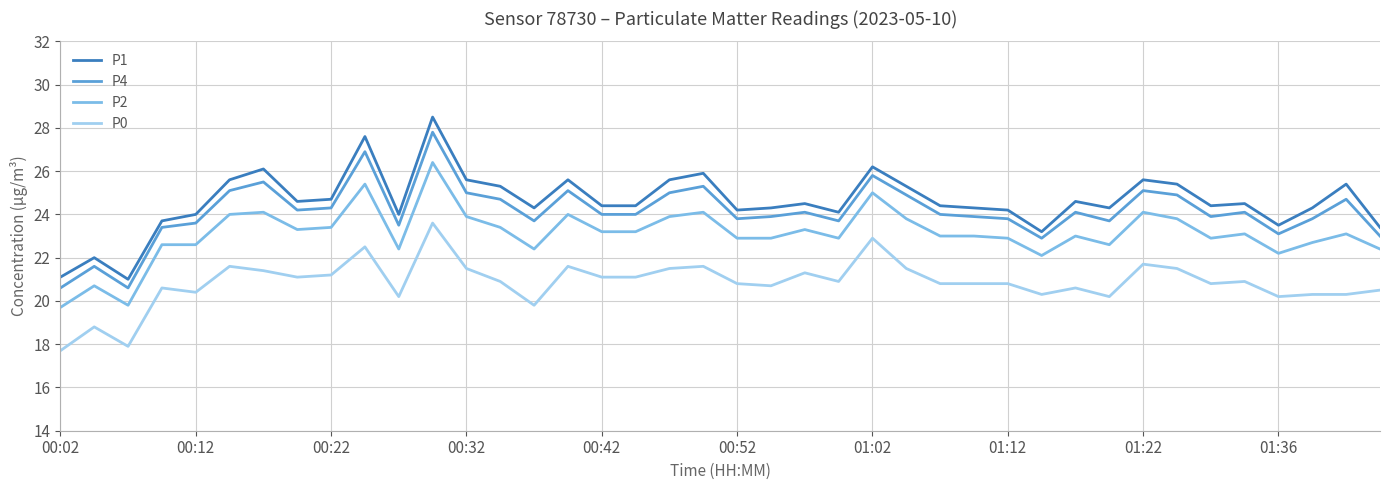

True or false: P1 and P2 intersect in this chart.

False